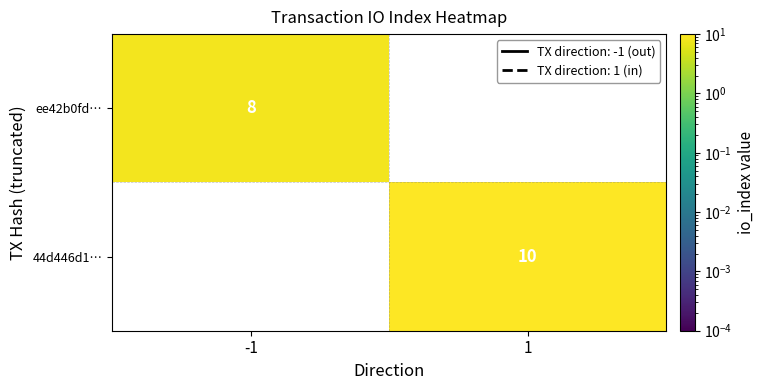

At how many categories does at least one series exceed 4?

2